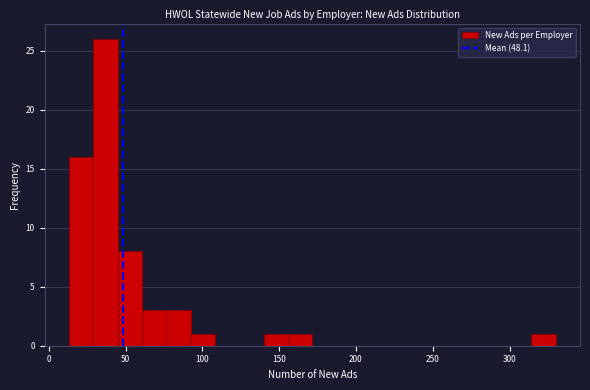

Read against the x-axis, roughly where is the centre of the tallest bar?

35